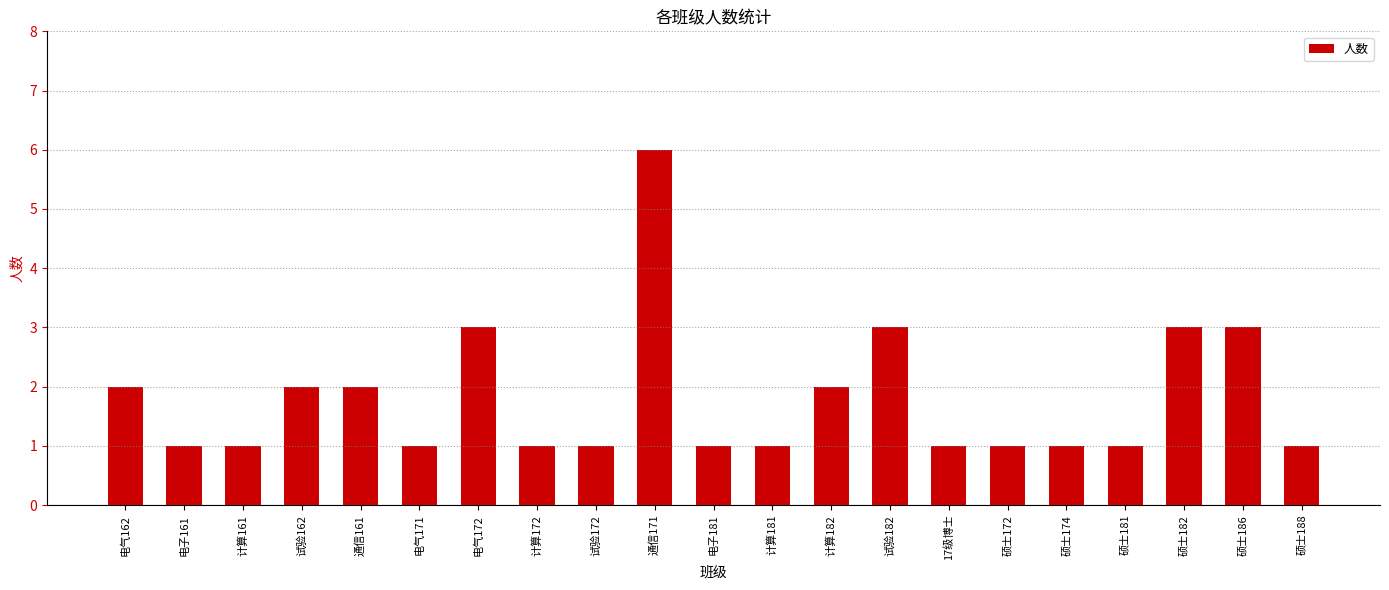

The chart shows a value of 1 at 硕士174. True or false?

True